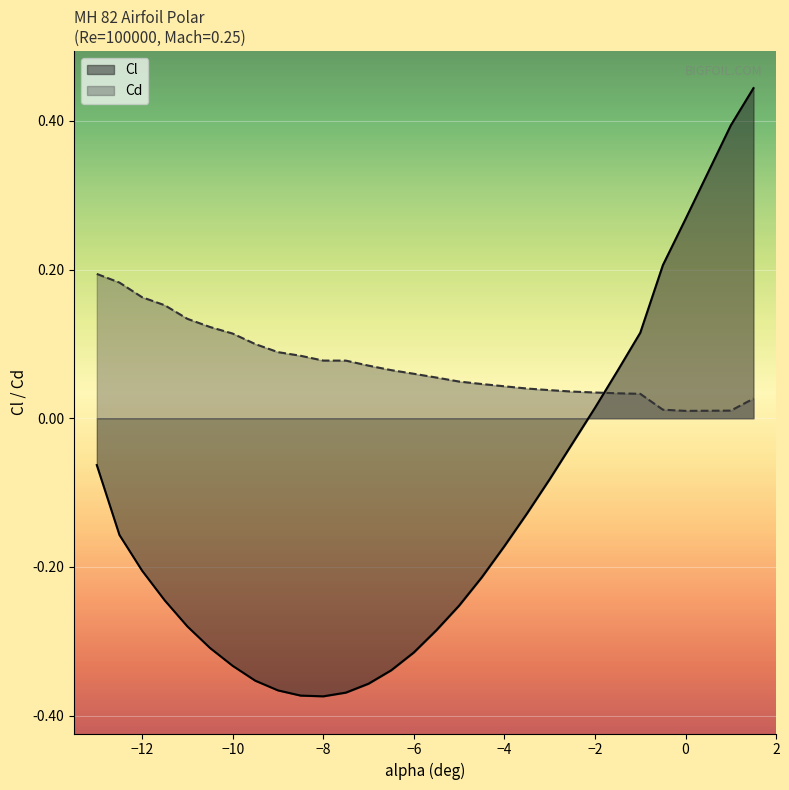

At 29, list the series in order from smallest to largest.

Cd, Cl